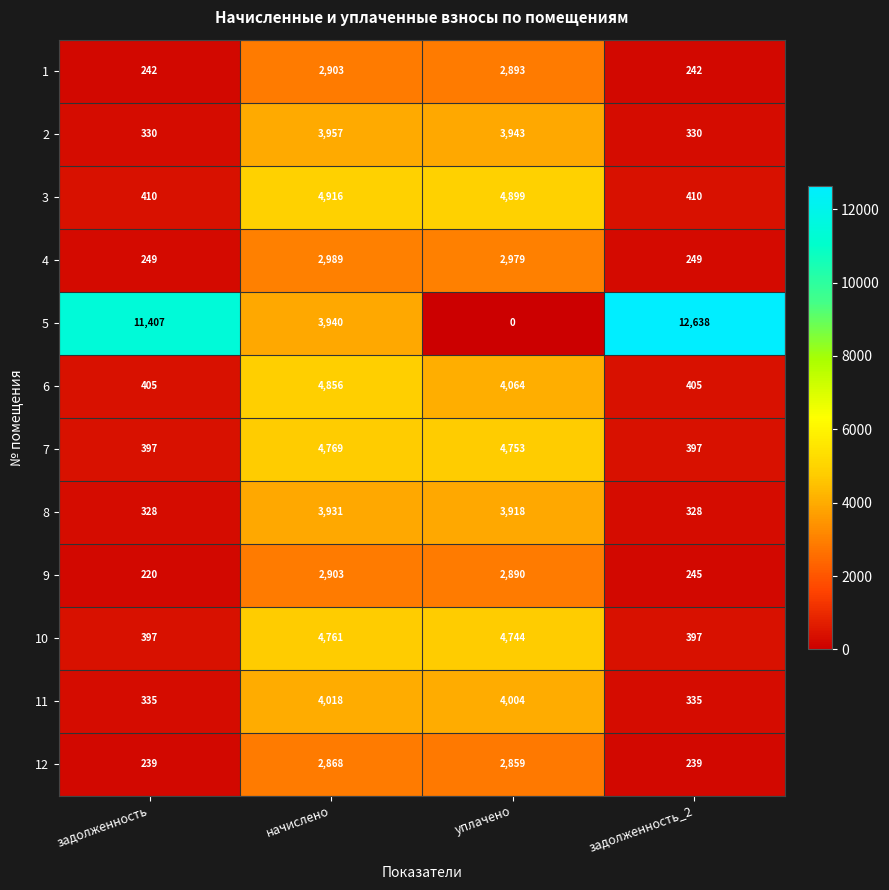

How many distinct data groups are displayed?

12